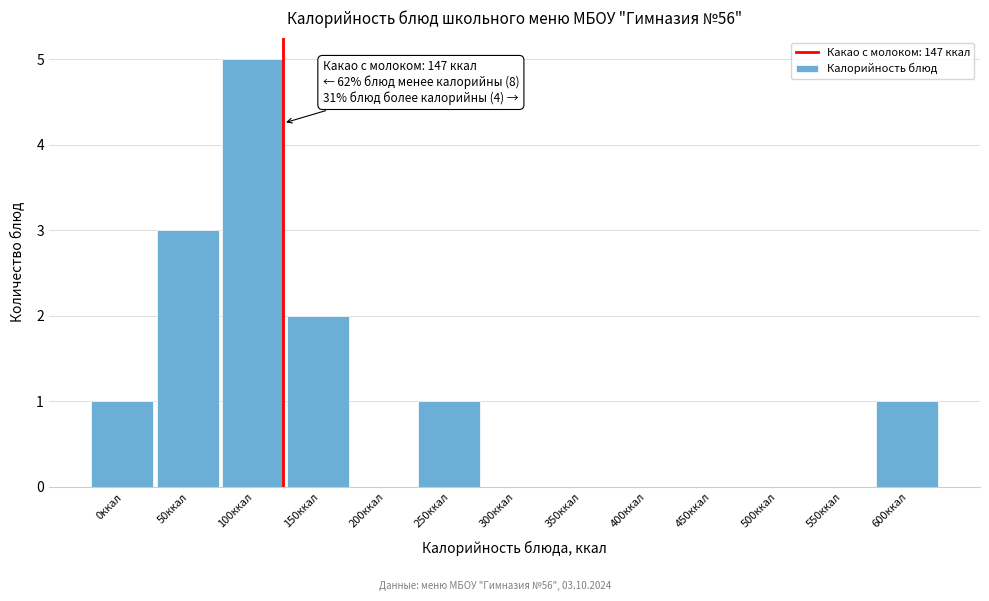

Reading left to right, list all the values displayed in this chart.

0ккал=1	50ккал=3	100ккал=5	150ккал=2	200ккал=0	250ккал=1	300ккал=0	350ккал=0	400ккал=0	450ккал=0	500ккал=0	550ккал=0	600ккал=1